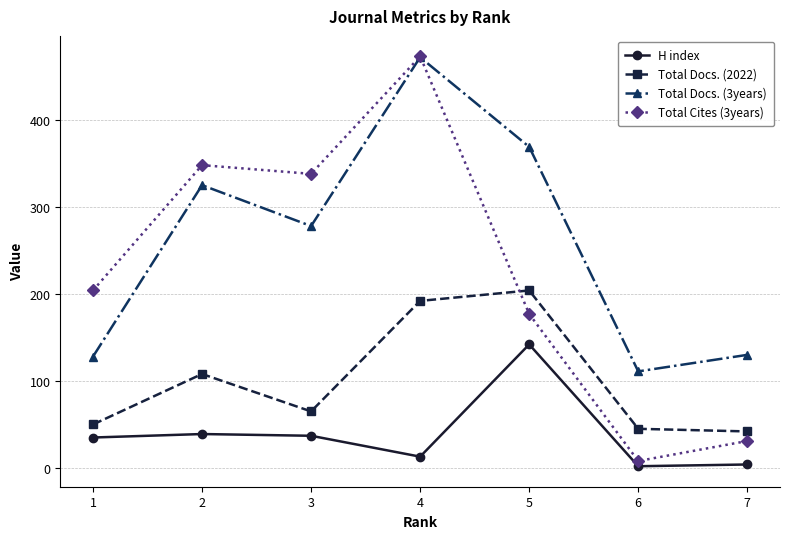

What is the average value of the Total Docs. (3years) series?

259